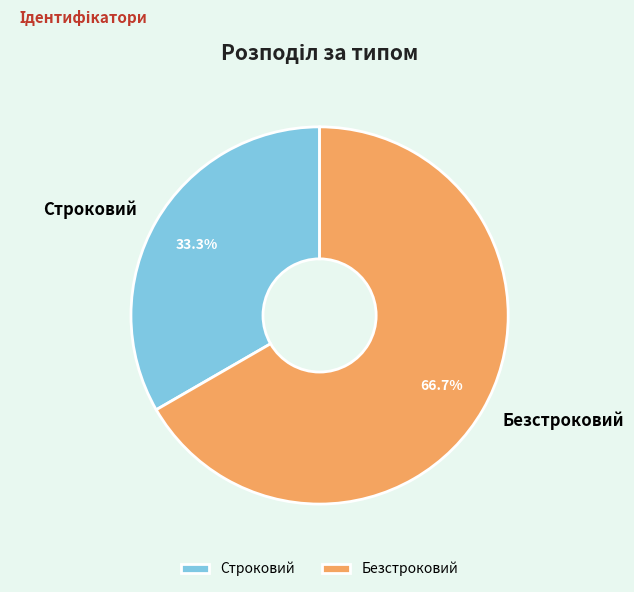

What is the majority slice?

Безстроковий